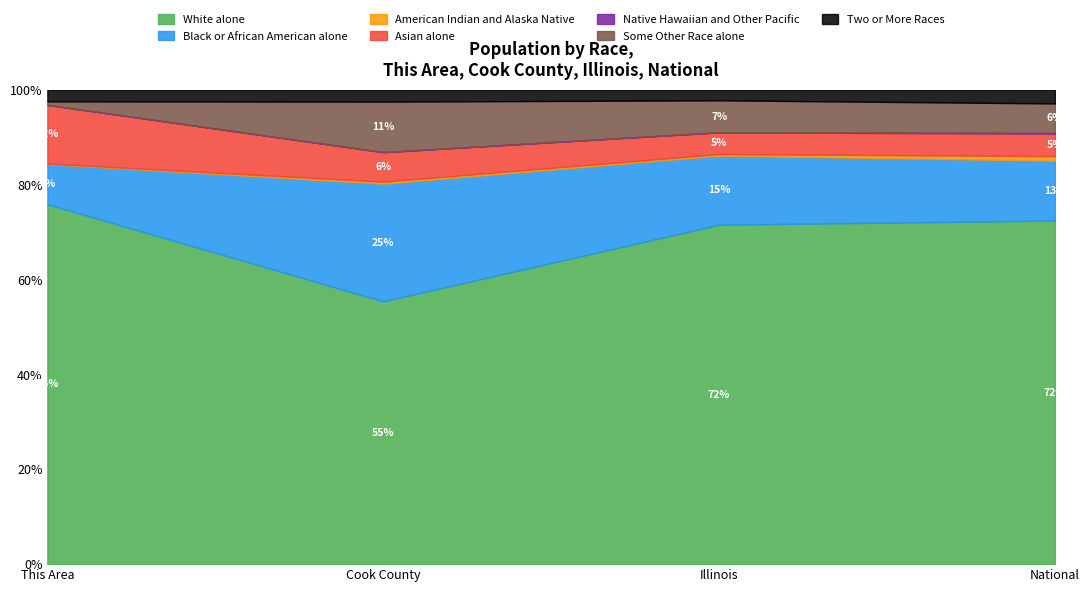

How many values in This Area are above zero?

6